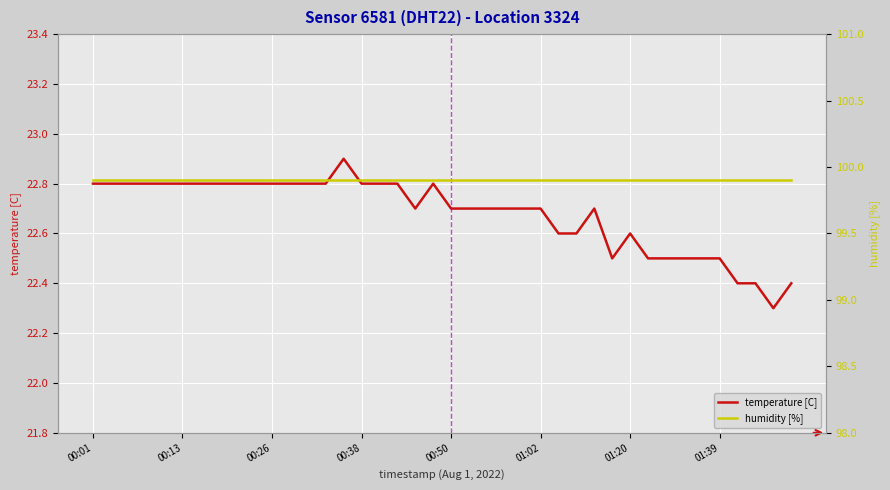

What are all the series names shown in the legend?

temperature [C], humidity [%]